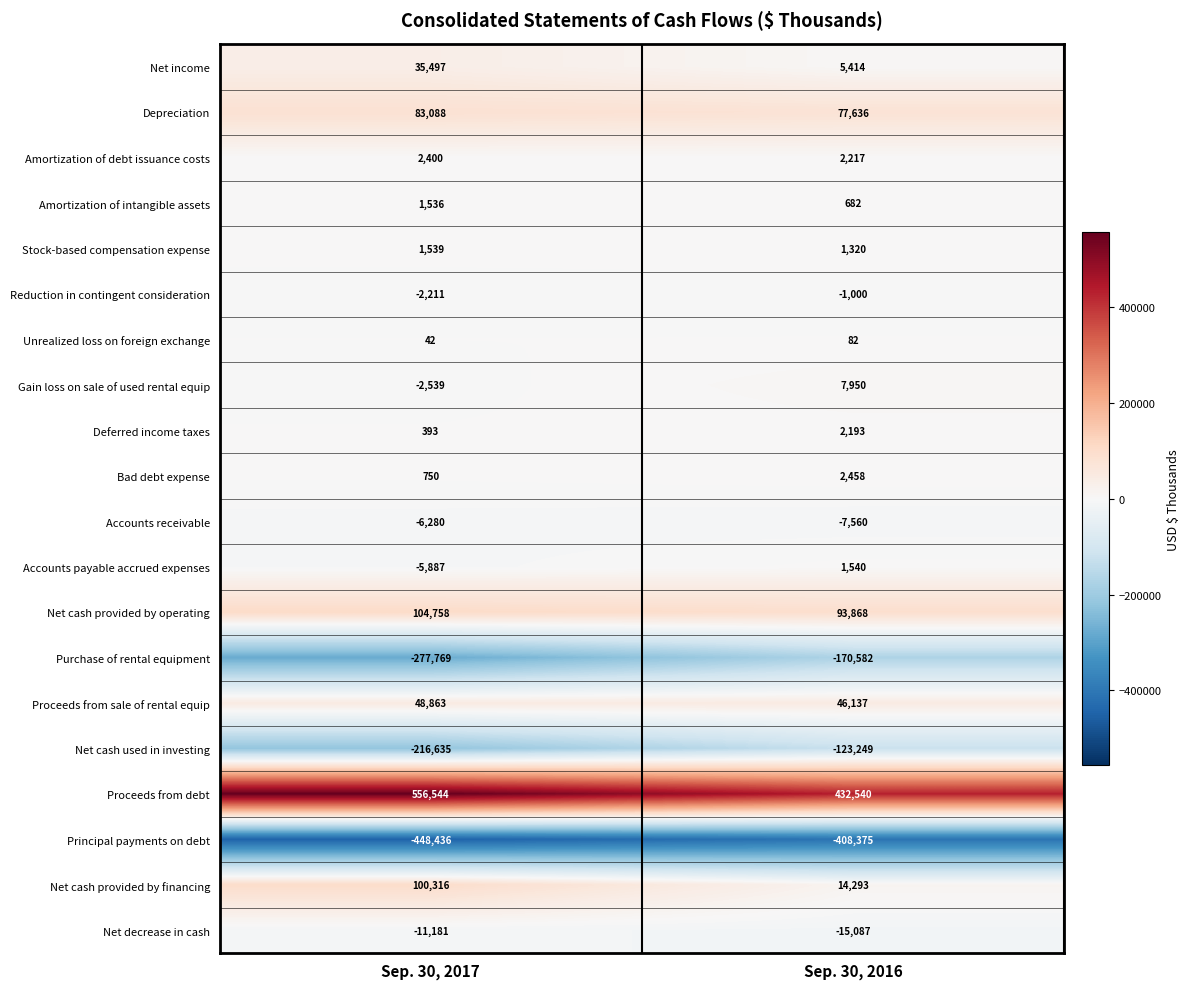

What is the difference between the Net cash provided by financing values at Sep. 30, 2016 and Sep. 30, 2017?

86023